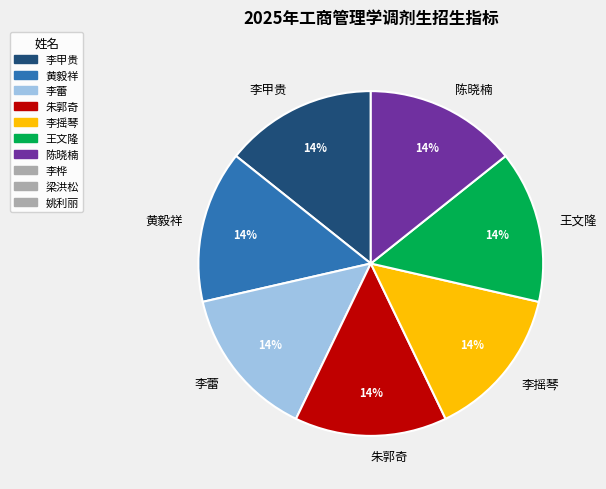

True or false: 李甲贵 accounts for 14% of the total.

True